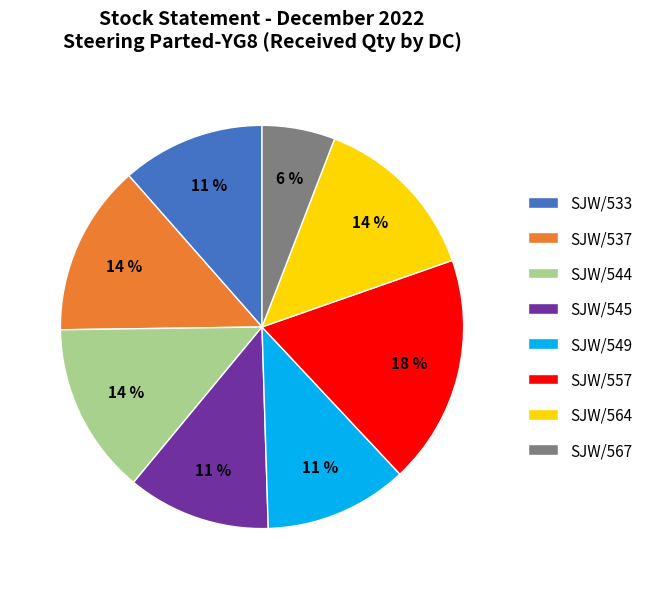

Approximately how many times larger is the value at SJW/564 compared to SJW/557?

0.8